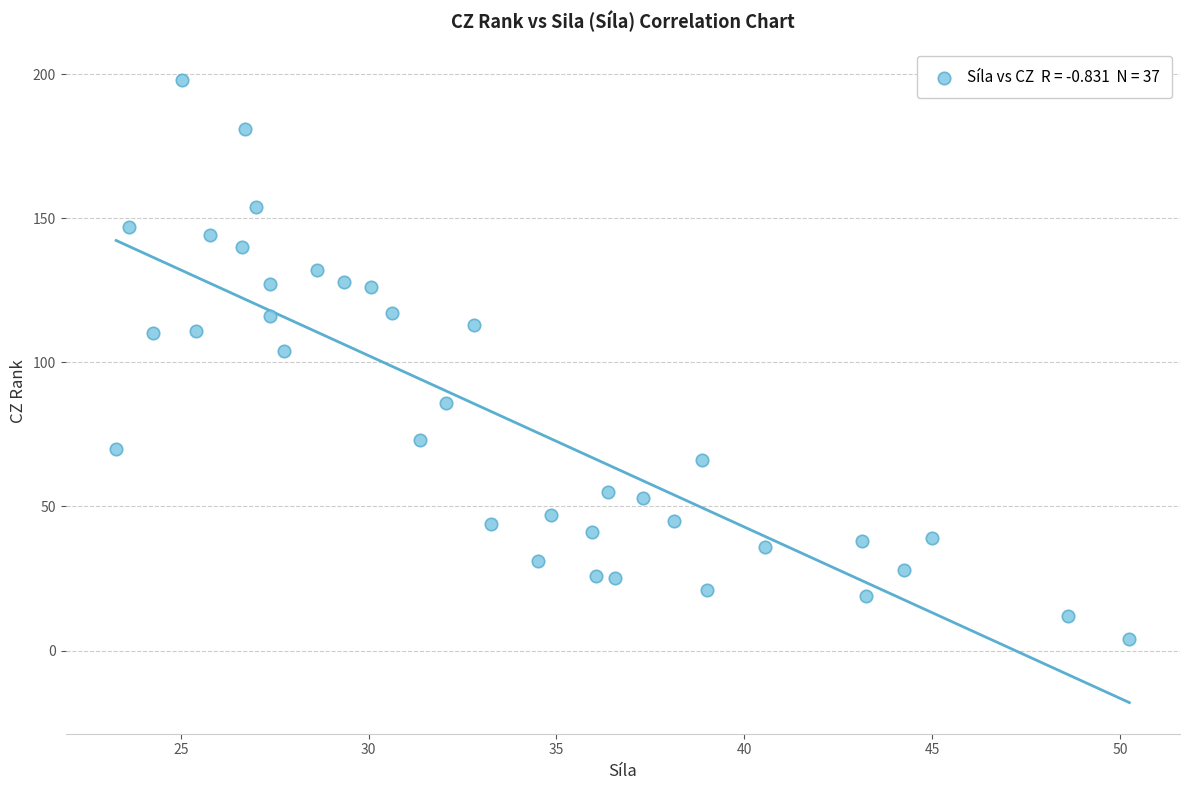

What Y value in the scatter plot is closest to 101?

104